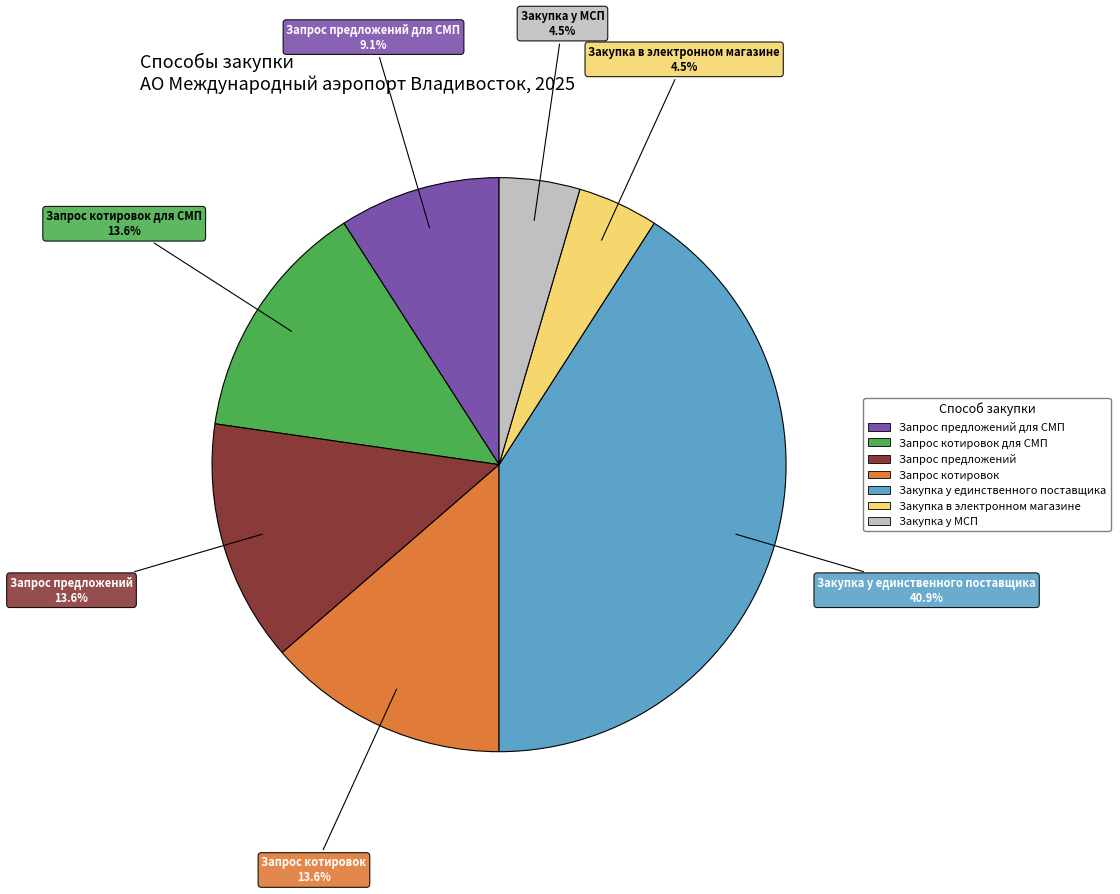

Is there any slice that represents more than half of the pie?

No